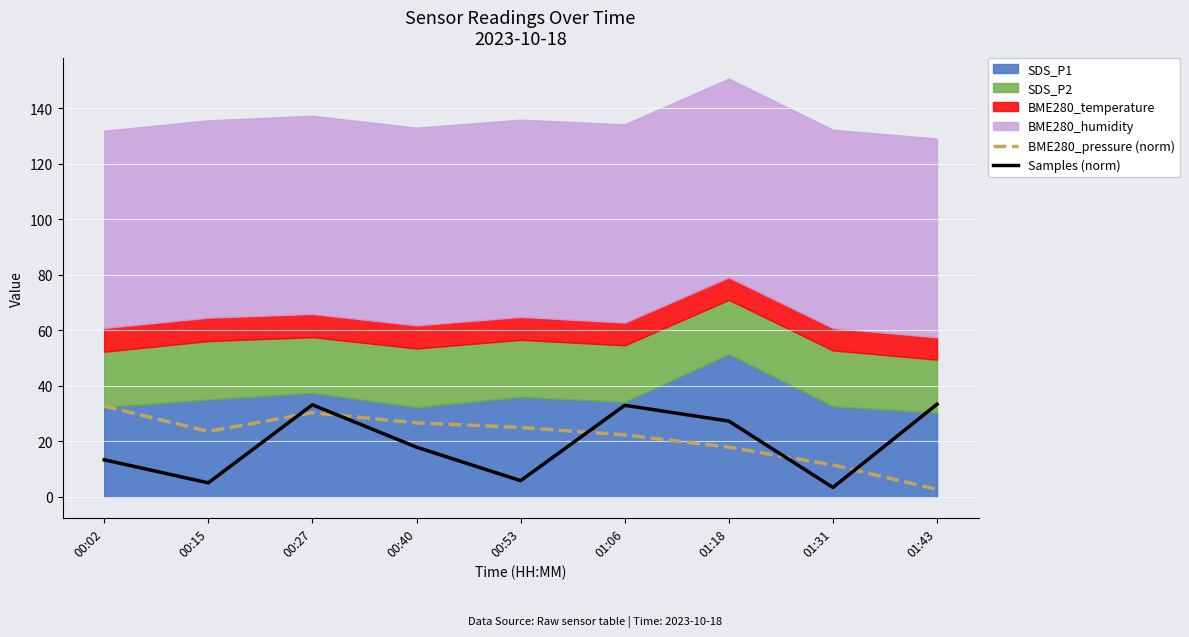

Is it true that Samples (norm) equals 27.3 at 01:18?

True